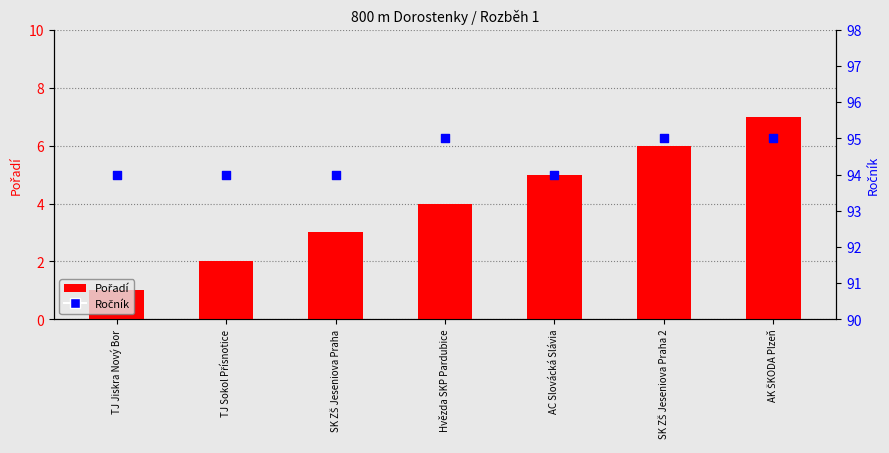

What is the total value across all series at SK ZŠ Jeseniova Praha 2?

101